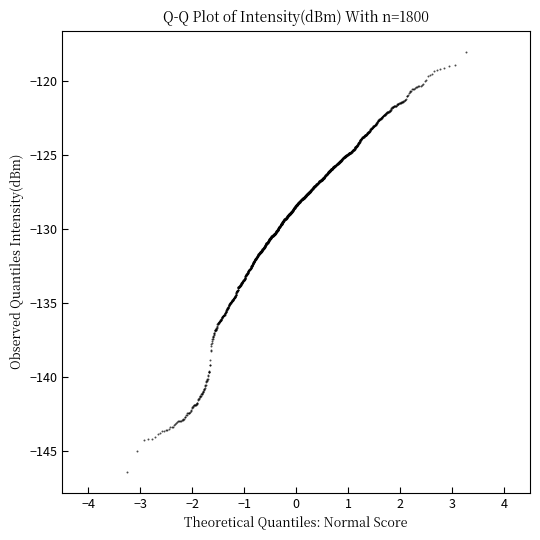

What is the range of X values (max minus min)?

6.5